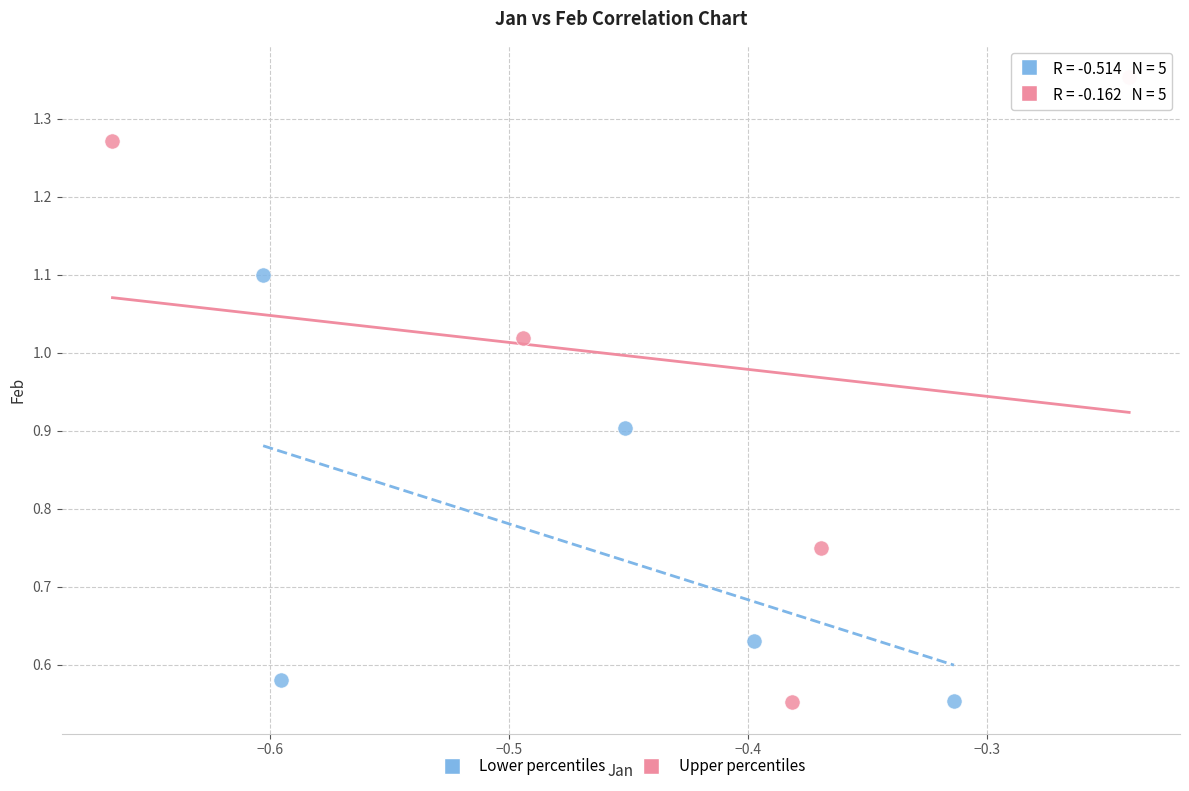

Which series reaches the maximum Y coordinate?

Upper percentiles